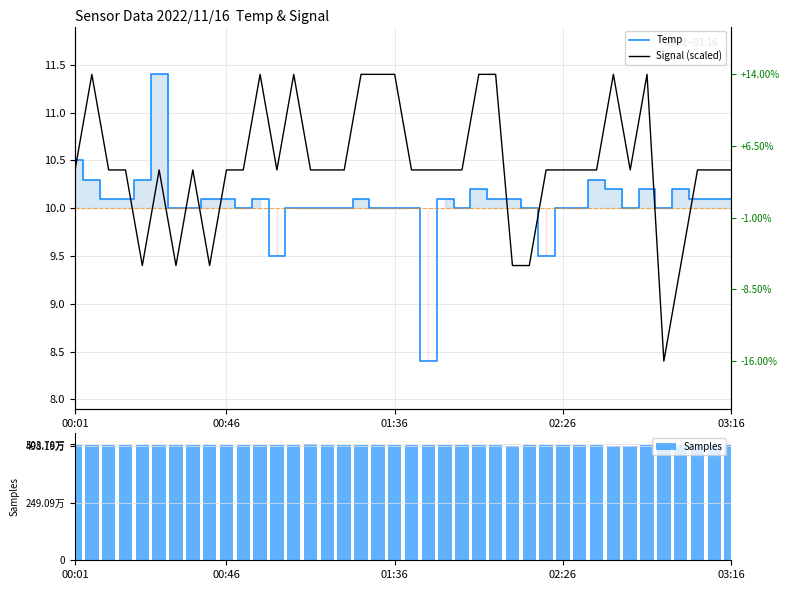

What value does the Samples series have at 01:36?

5012401.0